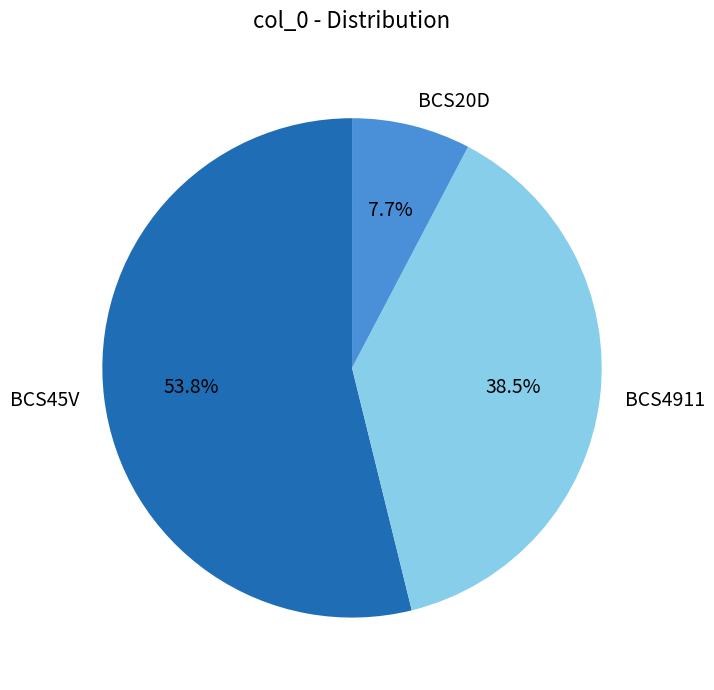

How much of the chart is everything except BCS45V?

46.2%